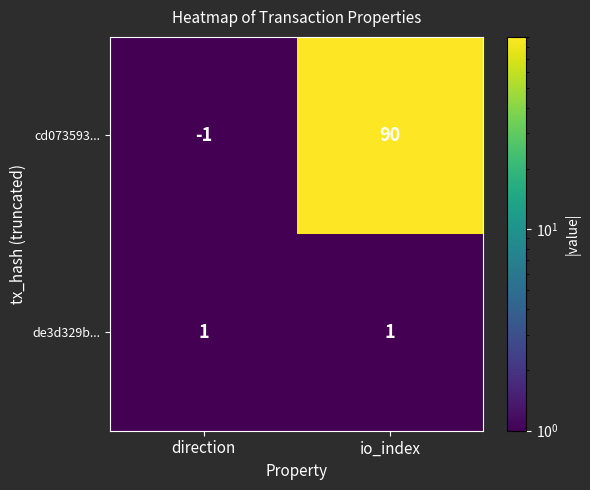

Reading left to right, list all the values displayed in this chart.

cd073593...: direction=-1	io_index=90
de3d329b...: direction=1	io_index=1